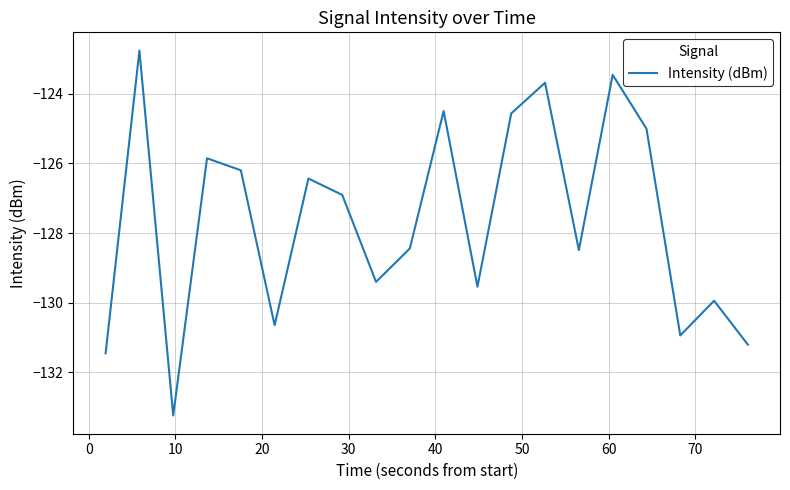

What is the difference between the maximum and minimum values?

10.5